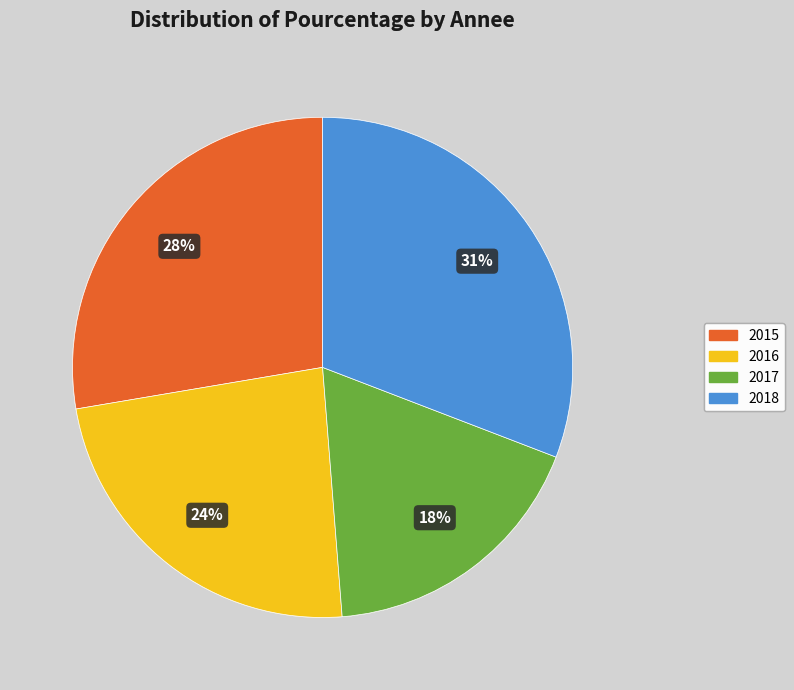

What percentage is the 2017 slice, to the nearest percent?

18%